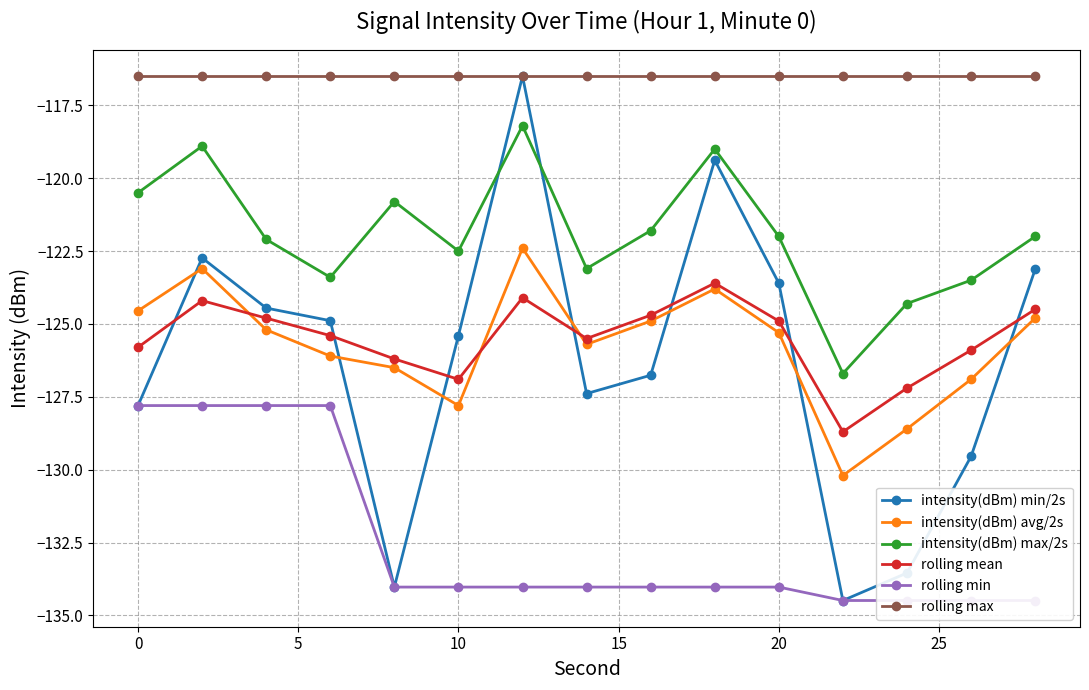

What is the maximum value for intensity(dBm) max/2s?

-118.2